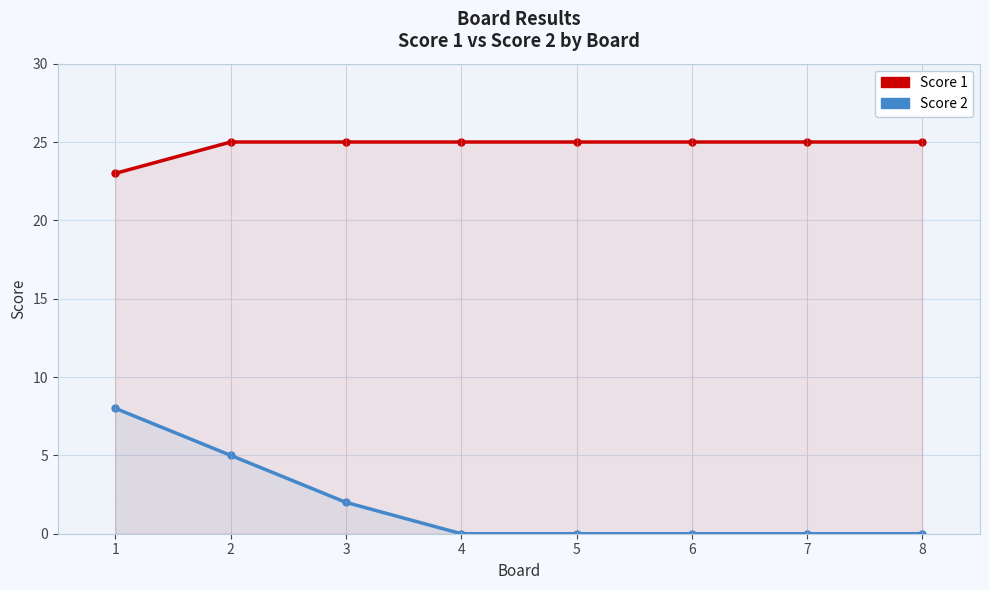

What are all the series names shown in the legend?

Score 1, Score 2